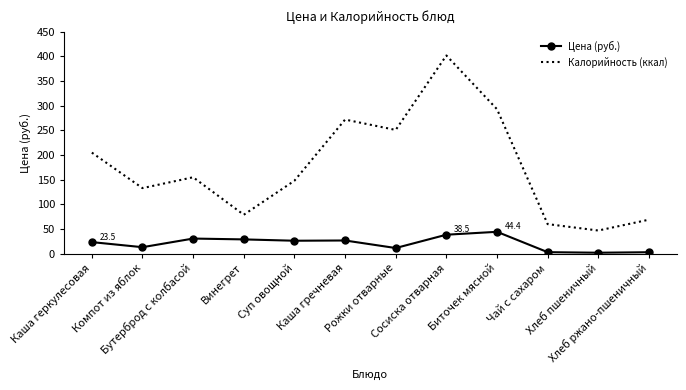

List the series in order of their overall mean, lowest first.

Цена (руб.), Калорийность (ккал)